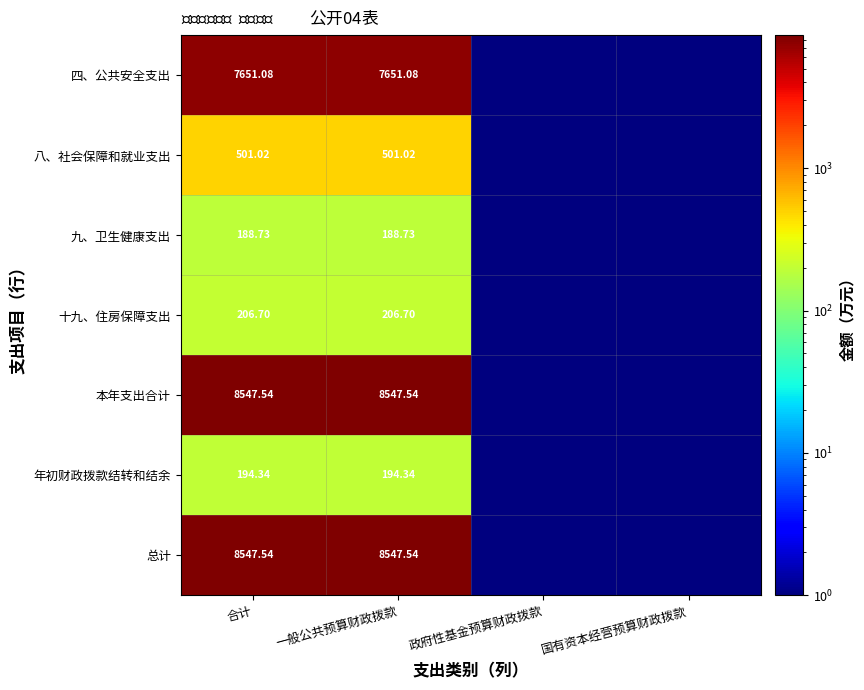

What is the sum of the 总计 values at 国有资本经营预算财政拨款 and 一般公共预算财政拨款?

8548.6